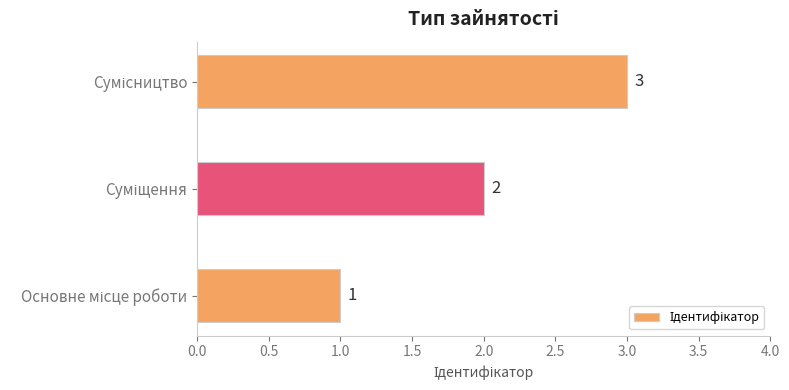

How many values are between 1 and 3?

3